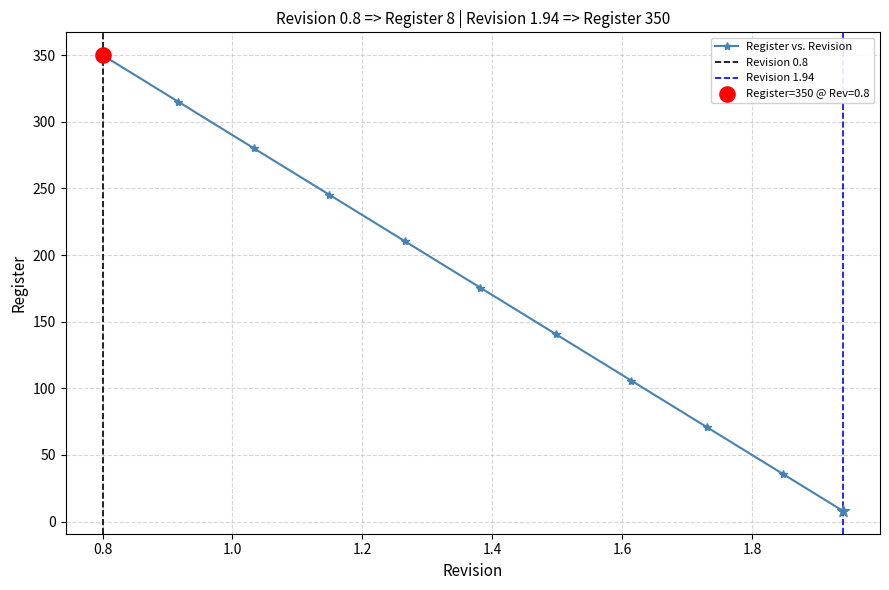

What is the value of the Register vs. Revision point at the 42nd from the left?

63.8